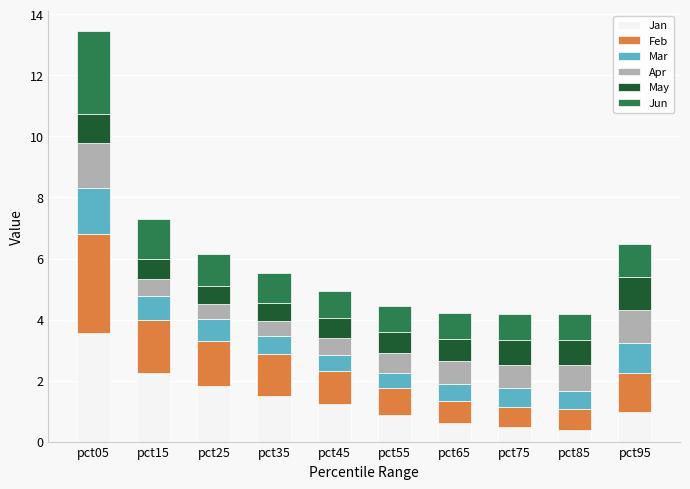

At which category is the sum across all series the highest?

pct05